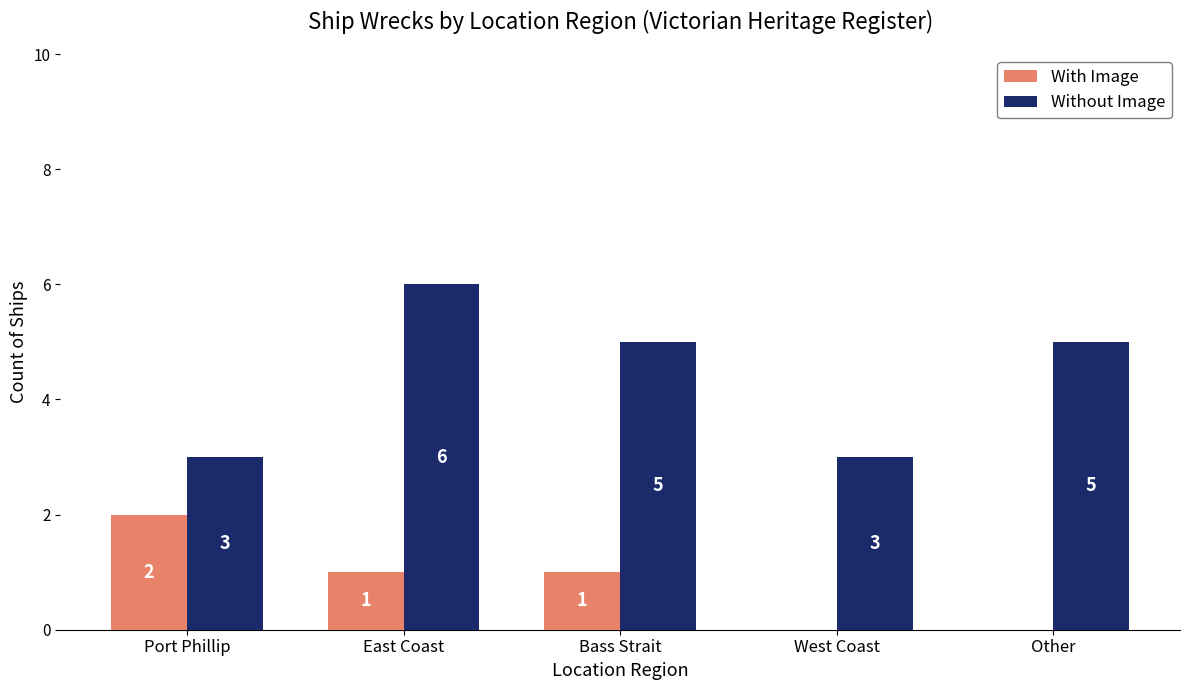

At which category does the chart reach its peak across all series?

East Coast